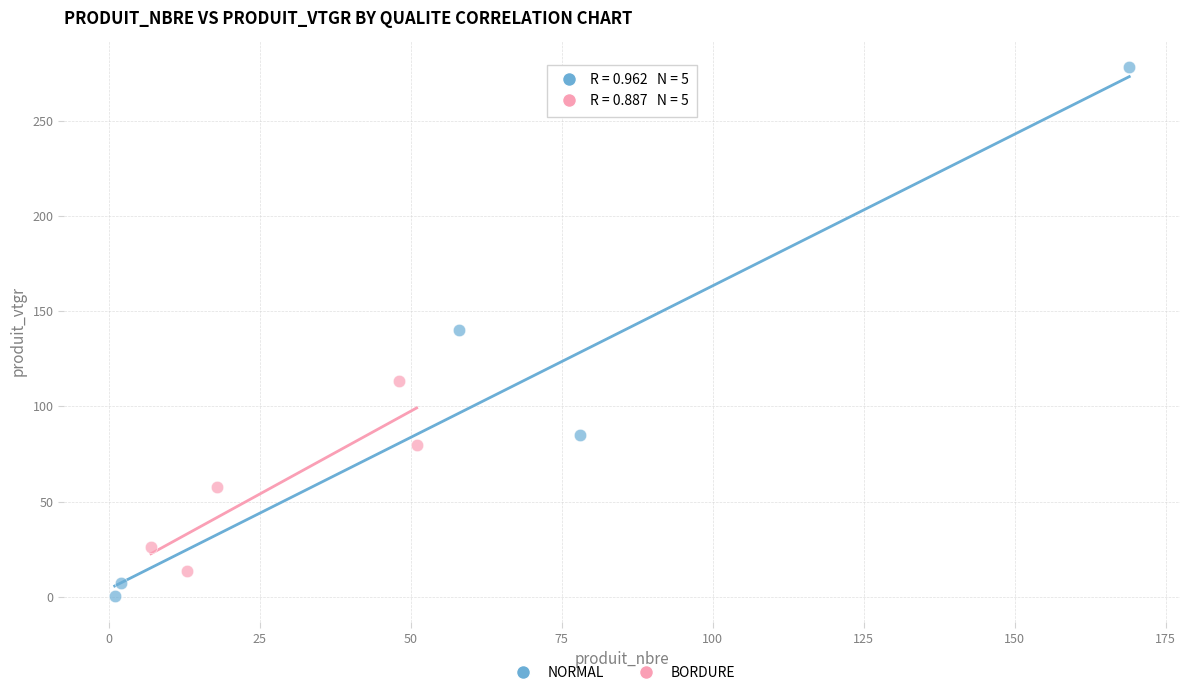

Which series reaches the maximum Y coordinate?

NORMAL